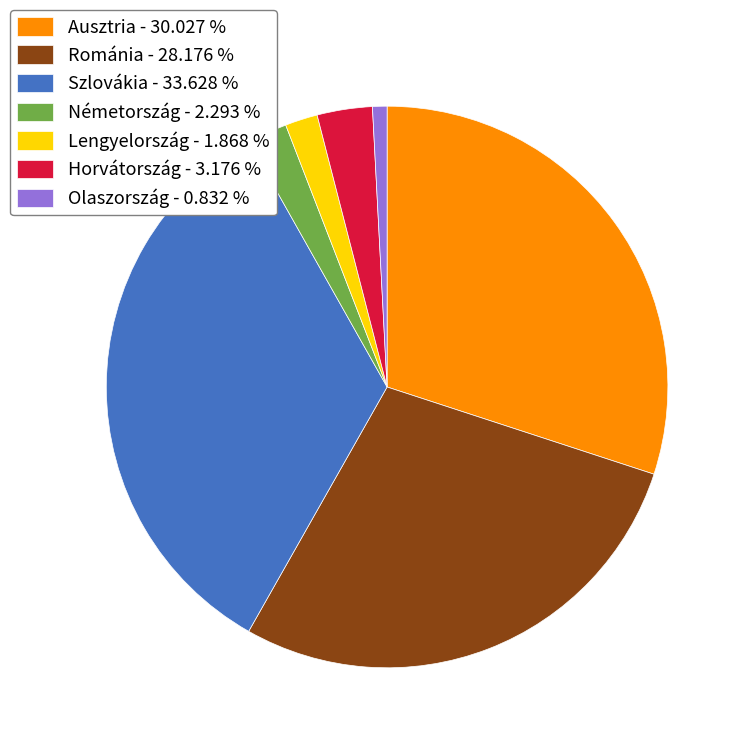

Which has a higher value, Horvátország - 3.176 % or Szlovákia - 33.628 %?

Szlovákia - 33.628 %